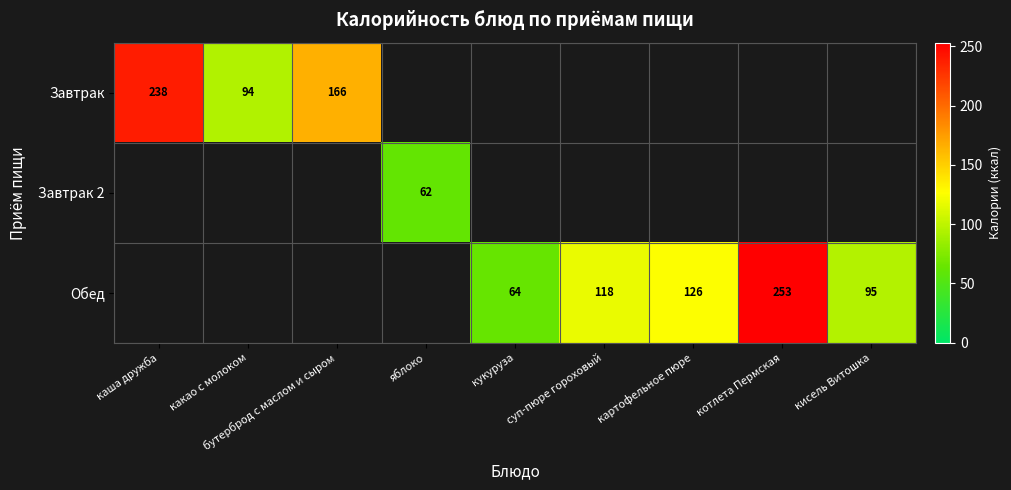

The Обед series shows 161 at кисель Витошка. True or false?

False